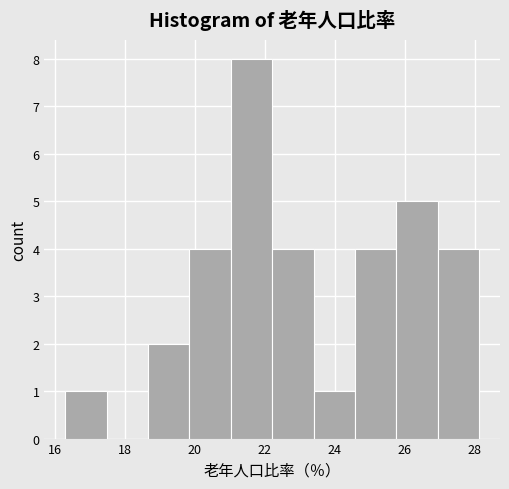

Over which range of the x-axis is the bar tallest?

21.0 to 22.2